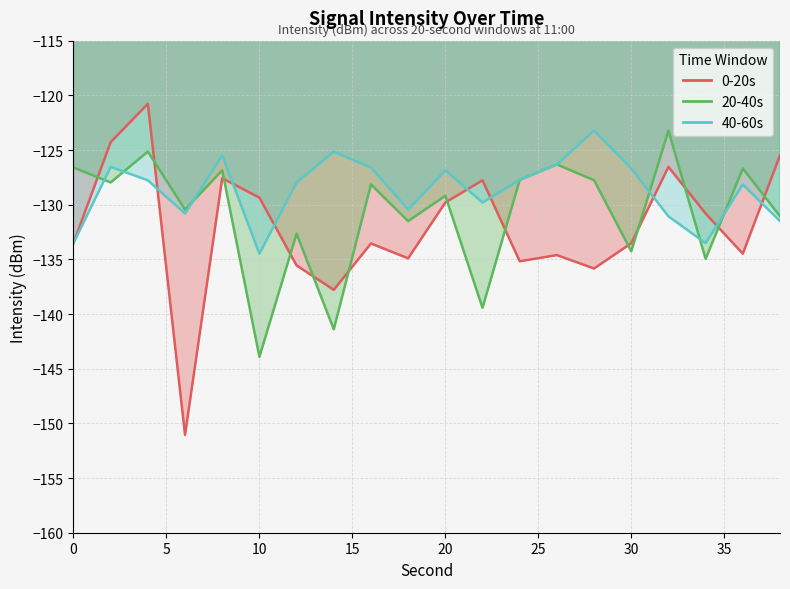

The 20-40s series shows -141.4 at 14. True or false?

True